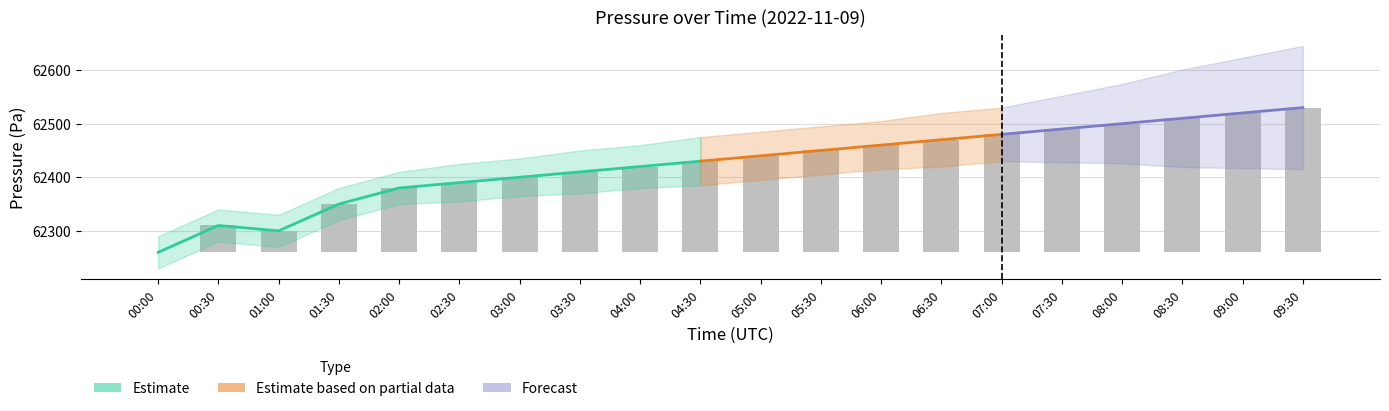

Rank the categories by value from highest to lowest.

09:30, 09:00, 08:30, 08:00, 07:30, 07:00, 06:30, 06:00, 05:30, 05:00, 04:30, 04:00, 03:30, 03:00, 02:30, 02:00, 01:30, 00:30, 01:00, 00:00